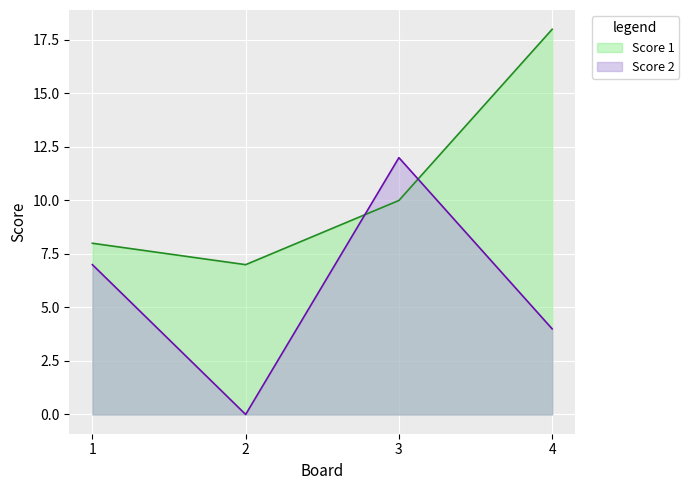

At which category does Score 2 reach its first local peak?

3